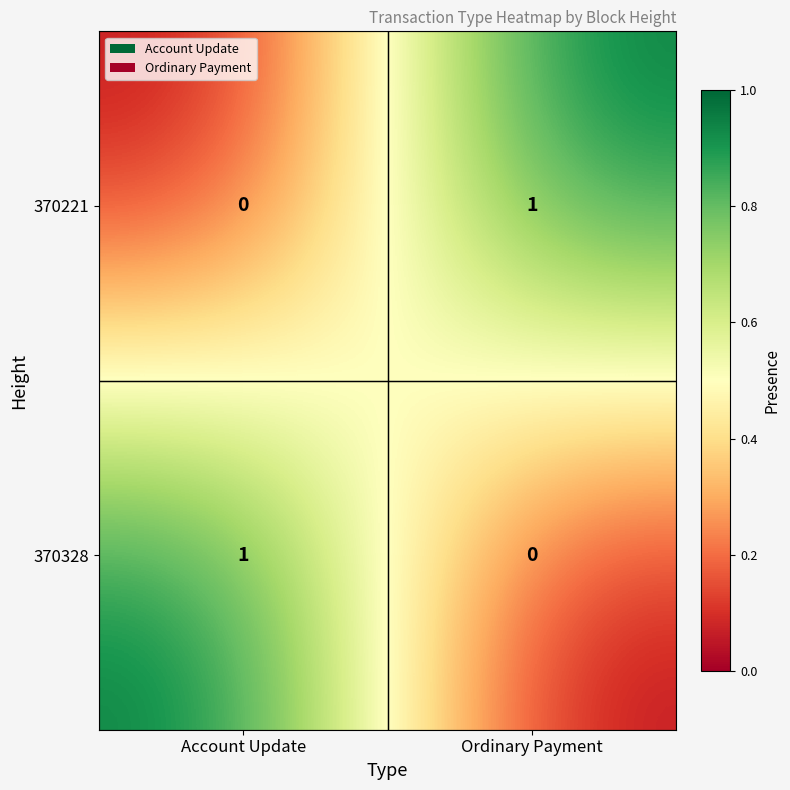

At which label does 370221 reach its minimum?

Account Update